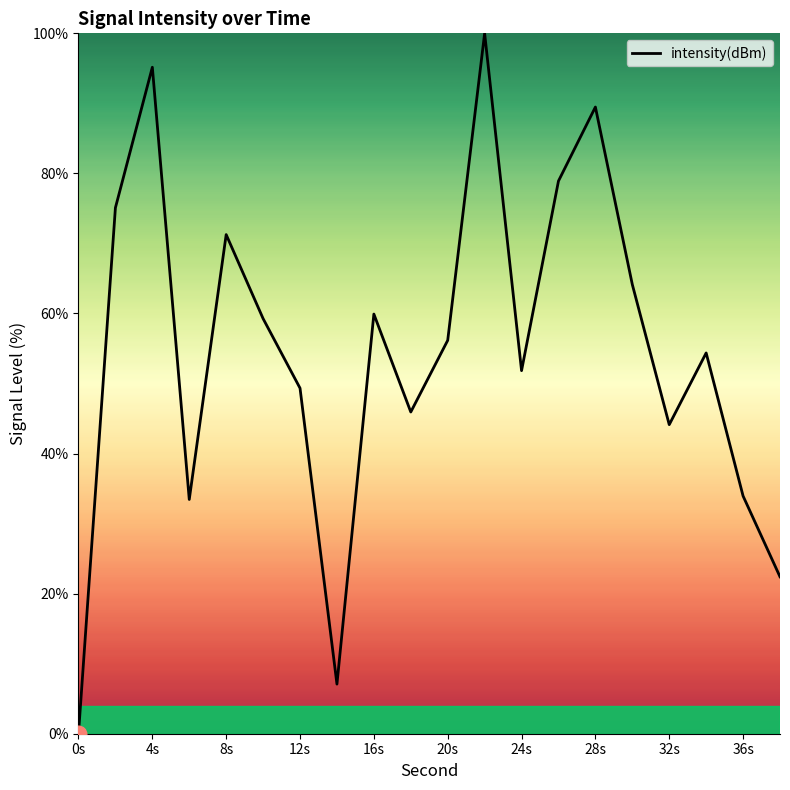

What is the average value?

54.6